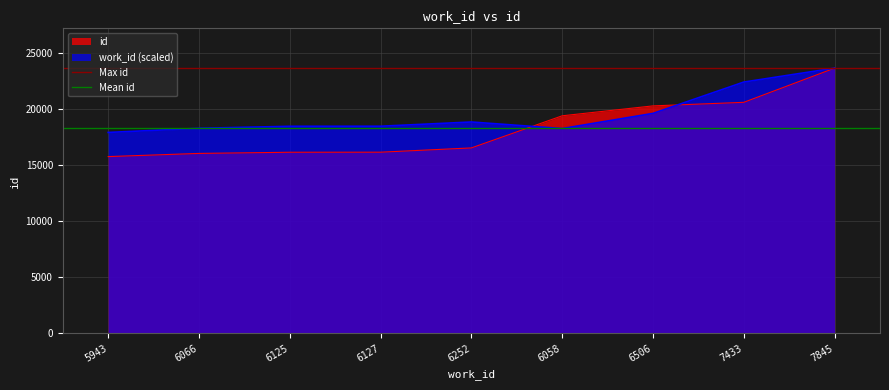

Is it true that Mean id equals 6854.4 at 5943?

False